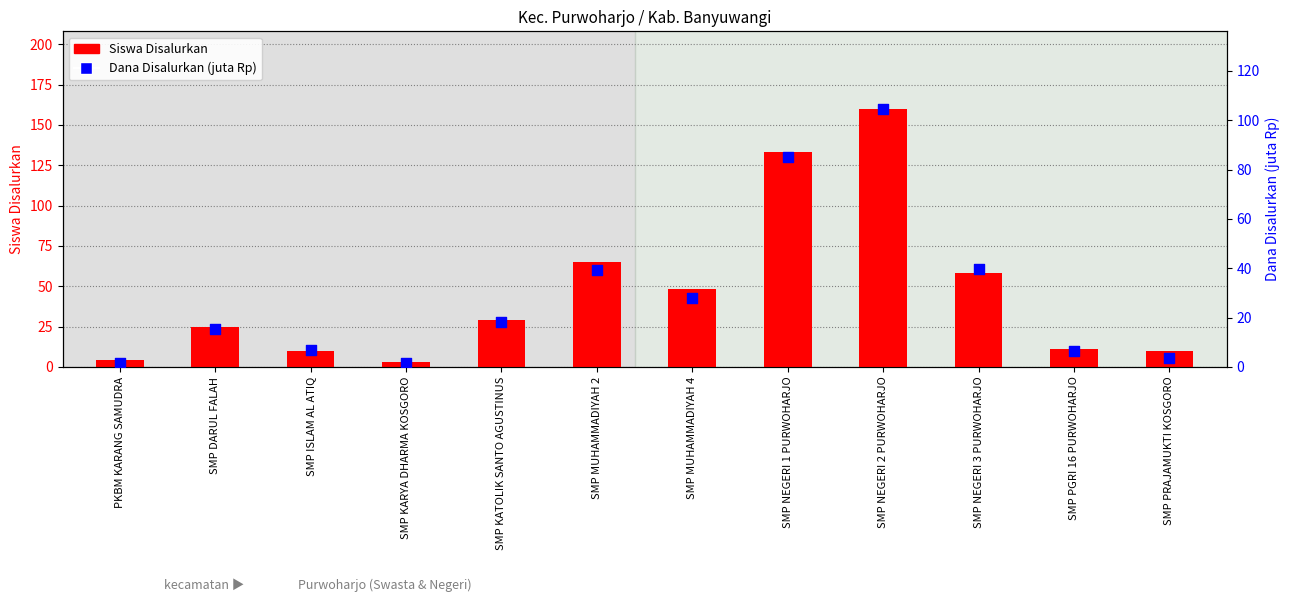

What is the total value across all series at SMP ISLAM AL ATIQ?

16.8